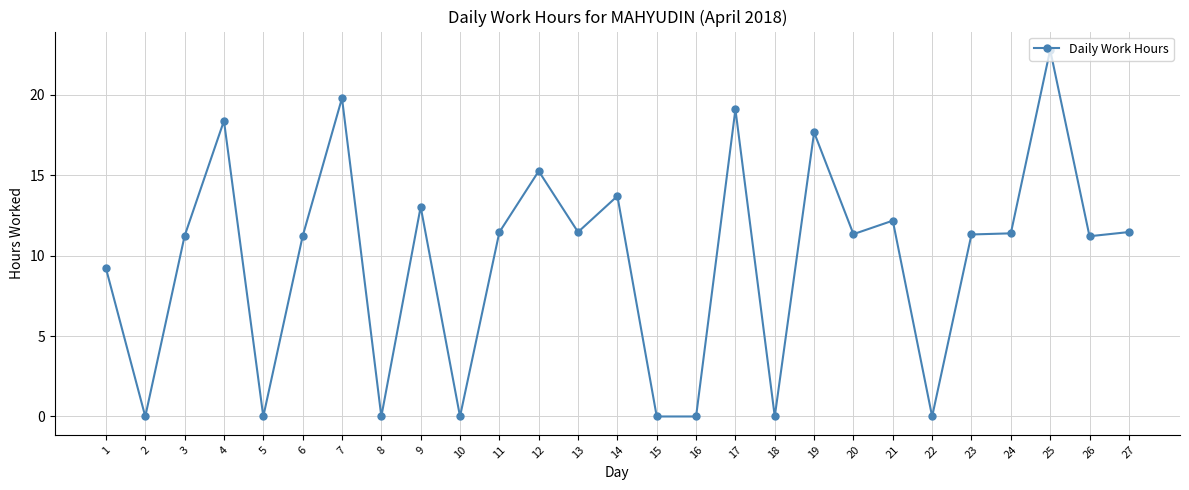

Which has a higher value, 8 or 6?

6